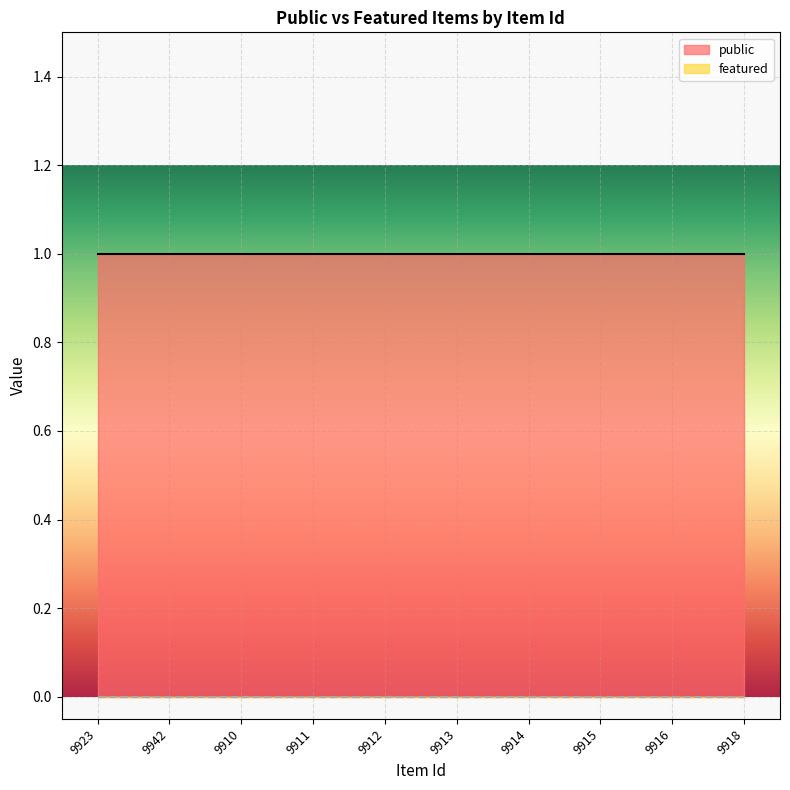

Which category has the lowest value in the featured series?

9923